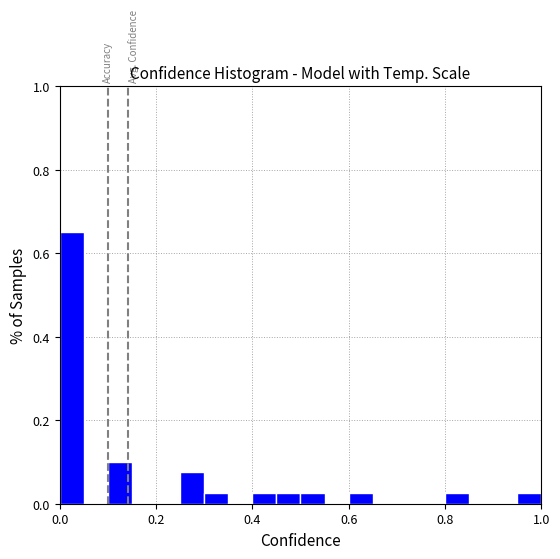

Read against the x-axis, roughly where is the centre of the tallest bar?

0.02